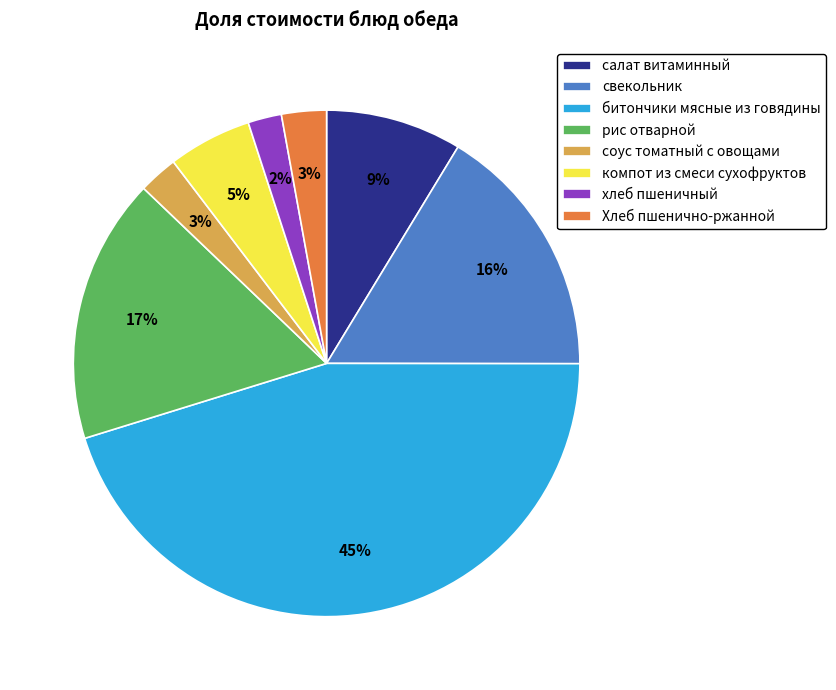

How many segments does this pie chart have?

8